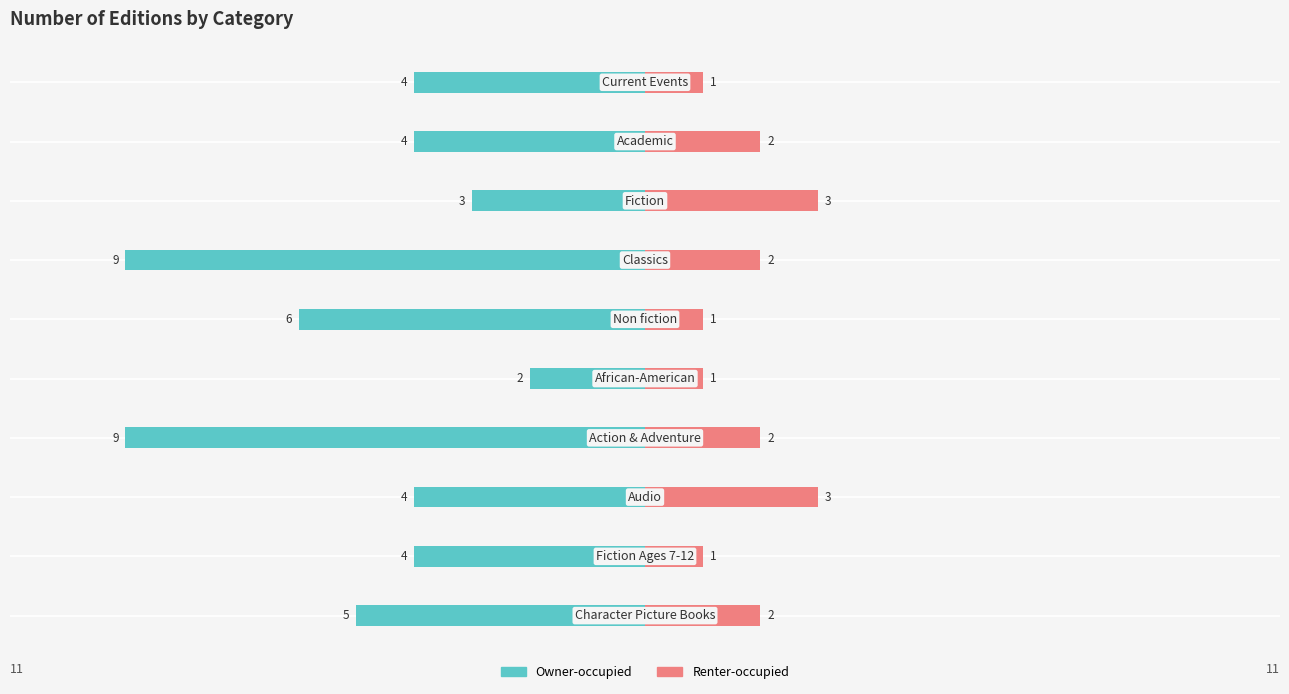

Reading right to left, extract all data points from this chart.

Owner-occupied: -4	-4	-3	-9	-6	-2	-9	-4	-4	-5
Renter-occupied: 1	2	3	2	1	1	2	3	1	2